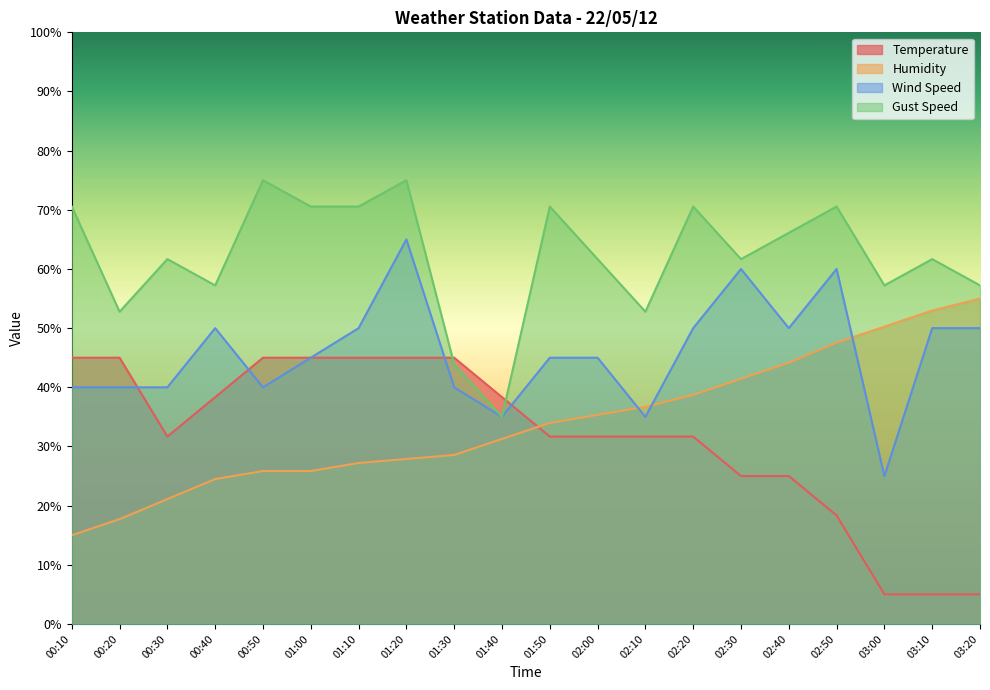

What position from the right is 03:20?

1